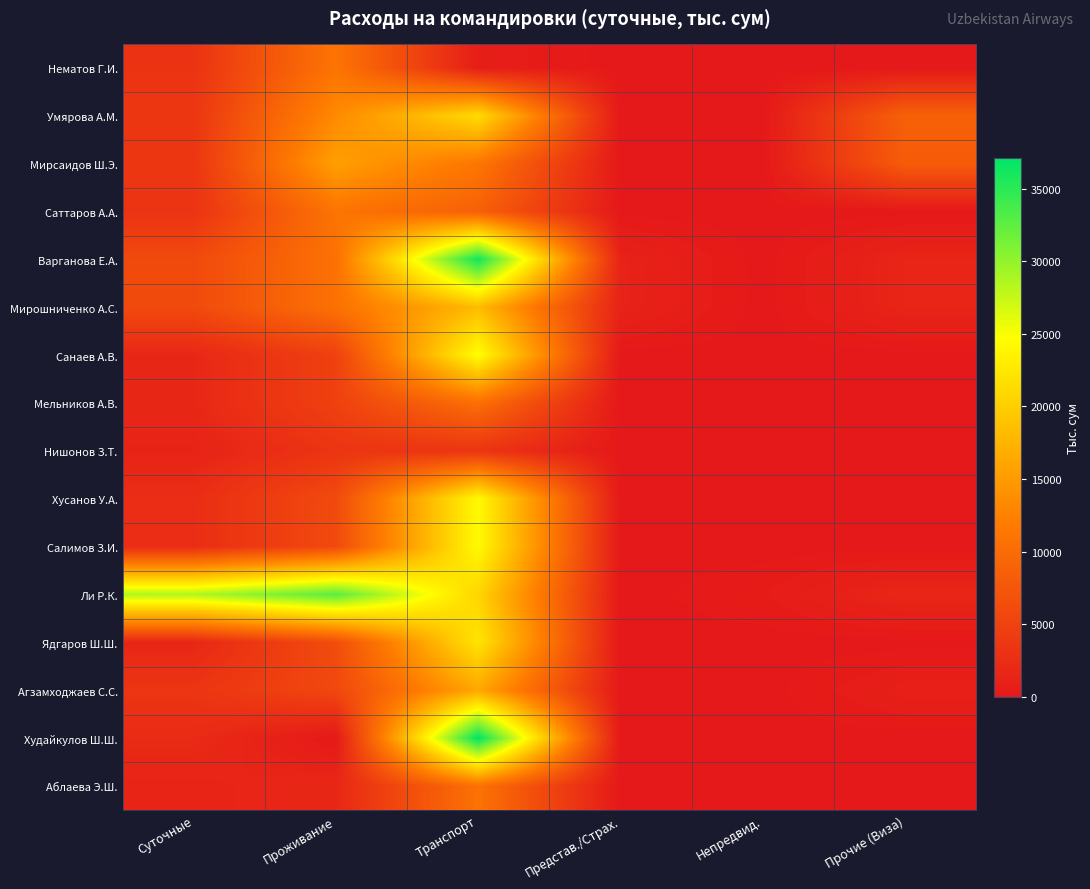

Reading left to right, what are all the values shown in this chart?

Нематов Г.И.: Суточные=3159.8	Проживание=11071.4	Транспорт=669.8	Представ./Страх.=0.0	Непредвид.=0.0	Прочие (Виза)=0.0
Умярова А.М.: Суточные=3581.4	Проживание=13417.5	Транспорт=21332.4	Представ./Страх.=0.0	Непредвид.=0.0	Прочие (Виза)=8718.9
Мирсаидов Ш.Э.: Суточные=3581.4	Проживание=15506.2	Транспорт=11308.1	Представ./Страх.=0.0	Непредвид.=0.0	Прочие (Виза)=8119.7
Саттаров А.А.: Суточные=3159.8	Проживание=11071.4	Транспорт=8640.7	Представ./Страх.=0.0	Непредвид.=0.0	Прочие (Виза)=0.0
Варганова Е.А.: Суточные=5950.6	Проживание=10684.0	Транспорт=36265.5	Представ./Страх.=1235.0	Непредвид.=0.0	Прочие (Виза)=1471.5
Мирошниченко А.С.: Суточные=5950.6	Проживание=10684.1	Транспорт=18170.2	Представ./Страх.=1235.0	Непредвид.=0.0	Прочие (Виза)=1471.5
Санаев А.В.: Суточные=1738.8	Проживание=4878.9	Транспорт=24778.0	Представ./Страх.=0.0	Непредвид.=0.0	Прочие (Виза)=0.0
Мельников А.В.: Суточные=1738.8	Проживание=4878.9	Транспорт=10470.8	Представ./Страх.=0.0	Непредвид.=0.0	Прочие (Виза)=0.0
Нишонов З.Т.: Суточные=1249.0	Проживание=3340.4	Транспорт=3340.4	Представ./Страх.=0.0	Непредвид.=0.0	Прочие (Виза)=0.0
Хусанов У.А.: Суточные=2502.6	Проживание=6006.2	Транспорт=24274.6	Представ./Страх.=0.0	Непредвид.=0.0	Прочие (Виза)=0.0
Салимов З.И.: Суточные=2502.6	Проживание=6006.2	Транспорт=24274.6	Представ./Страх.=0.0	Непредвид.=0.0	Прочие (Виза)=0.0
Ли Р.К.: Суточные=28520.7	Проживание=32790.1	Транспорт=20696.5	Представ./Страх.=0.0	Непредвид.=400.1	Прочие (Виза)=1652.7
Ядгаров Ш.Ш.: Суточные=1624.6	Проживание=6277.3	Транспорт=22195.7	Представ./Страх.=0.0	Непредвид.=0.0	Прочие (Виза)=0.0
Агзамходжаев С.С.: Суточные=3431.7	Проживание=5667.3	Транспорт=16288.5	Представ./Страх.=0.0	Непредвид.=0.0	Прочие (Виза)=885.5
Худайкулов Ш.Ш.: Суточные=2207.8	Проживание=0.0	Транспорт=37113.3	Представ./Страх.=0.0	Непредвид.=0.0	Прочие (Виза)=0.0
Аблаева Э.Ш.: Суточные=1331.0	Проживание=1737.5	Транспорт=10791.2	Представ./Страх.=0.0	Непредвид.=0.0	Прочие (Виза)=0.0